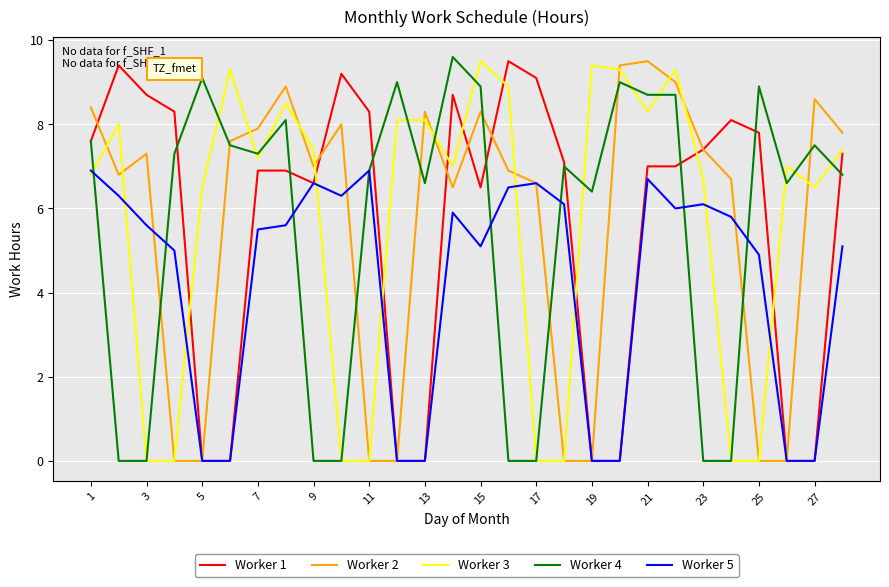

What is the maximum value for Worker 3?

9.5